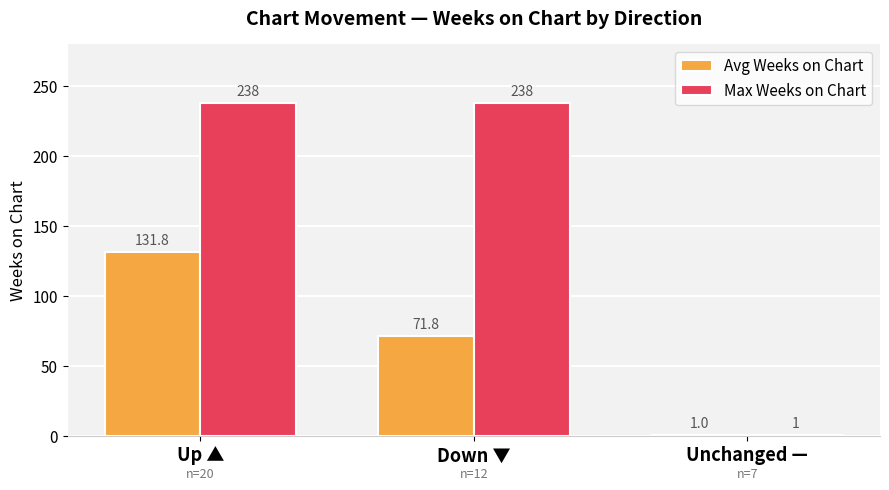

Which category has the lowest value in the Avg Weeks on Chart series?

Unchanged —